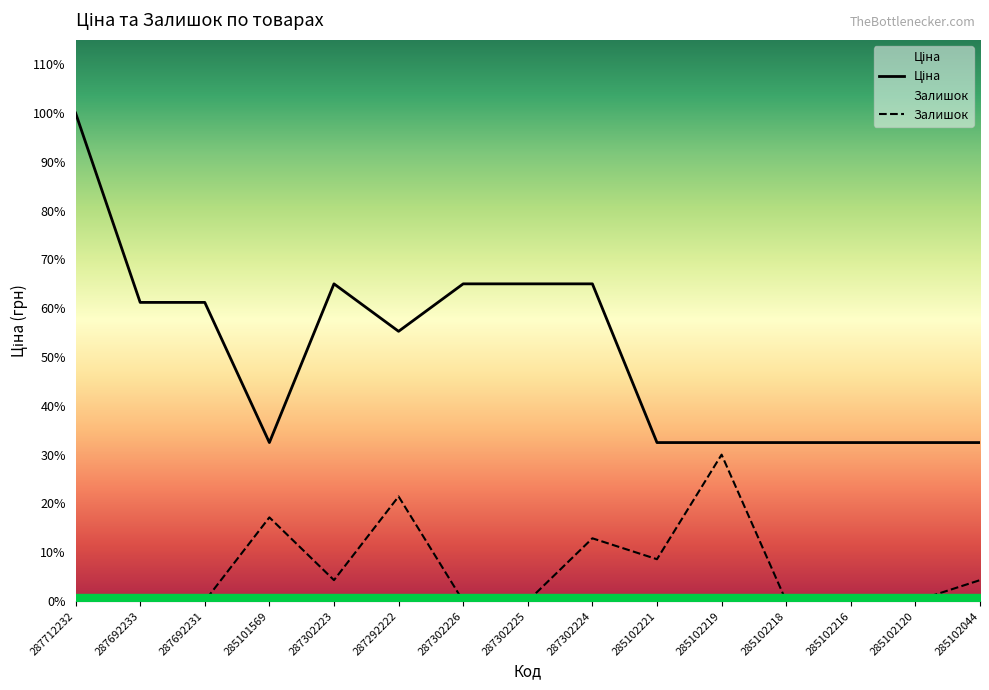

Reading right to left, transcribe all the data shown in this chart.

Ціна: 285102044=10085.8	285102120=10085.8	285102216=10085.8	285102218=10085.8	285102219=10085.8	285102221=10085.8	287302224=20186.0	287302225=20186.0	287302226=20186.0	287292222=17165.0	287302223=20186.0	285101569=10085.8	287692231=19005.7	287692233=19005.7	287712232=31058.4
Залишок: 285102044=1331.1	285102120=0.0	285102216=0.0	285102218=0.0	285102219=9317.5	285102221=2662.2	287302224=3993.2	287302225=0.0	287302226=0.0	287292222=6655.4	287302223=1331.1	285101569=5324.3	287692231=0.0	287692233=0.0	287712232=0.0